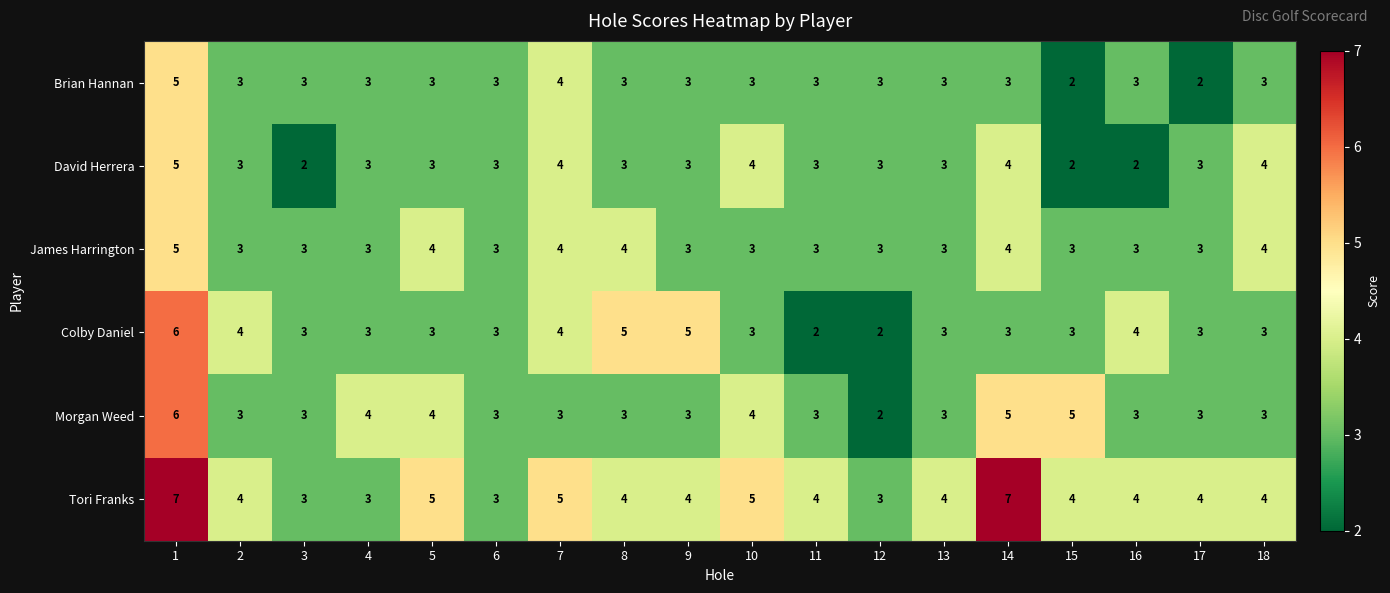

Is it true that Morgan Weed equals 5 at 15?

True